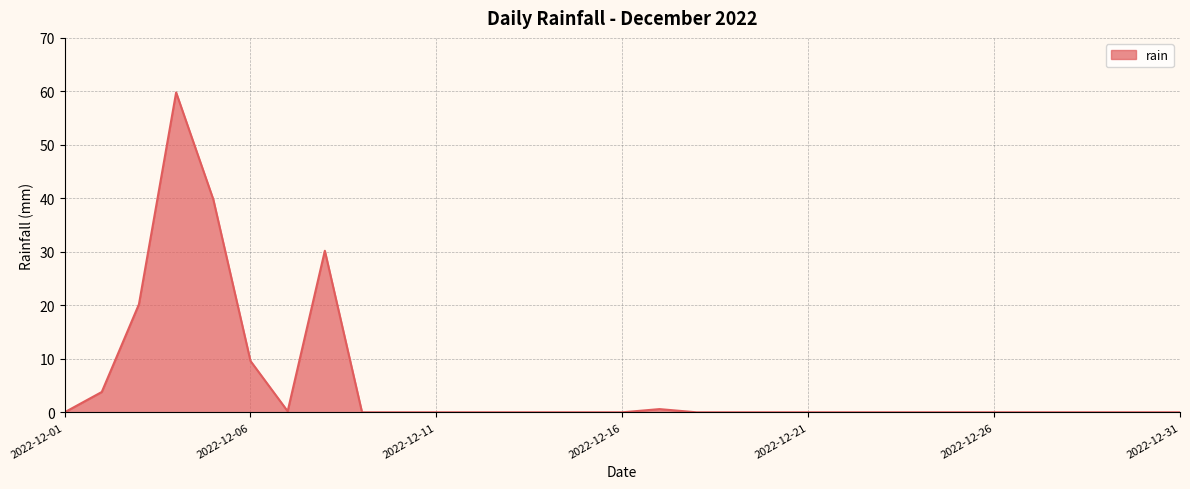

What is the greatest value displayed?

59.8